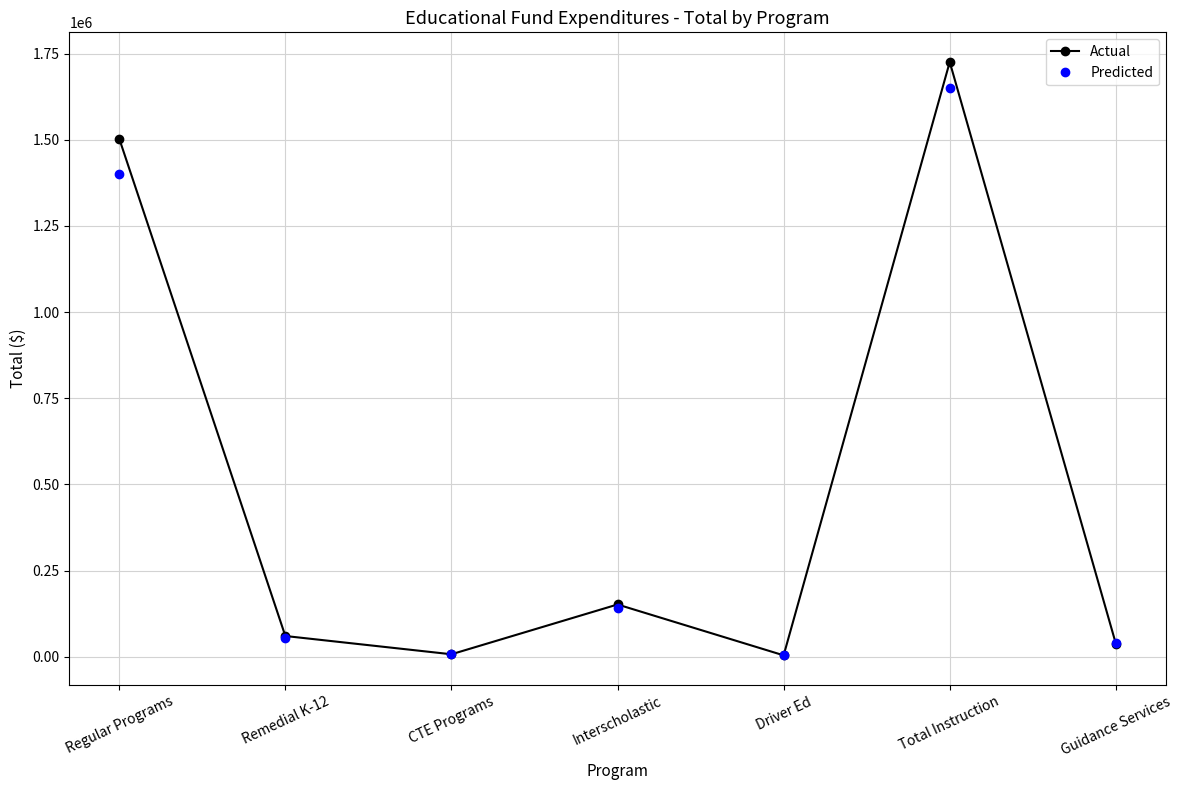

At which label is Predicted closest to 827500?

Regular Programs